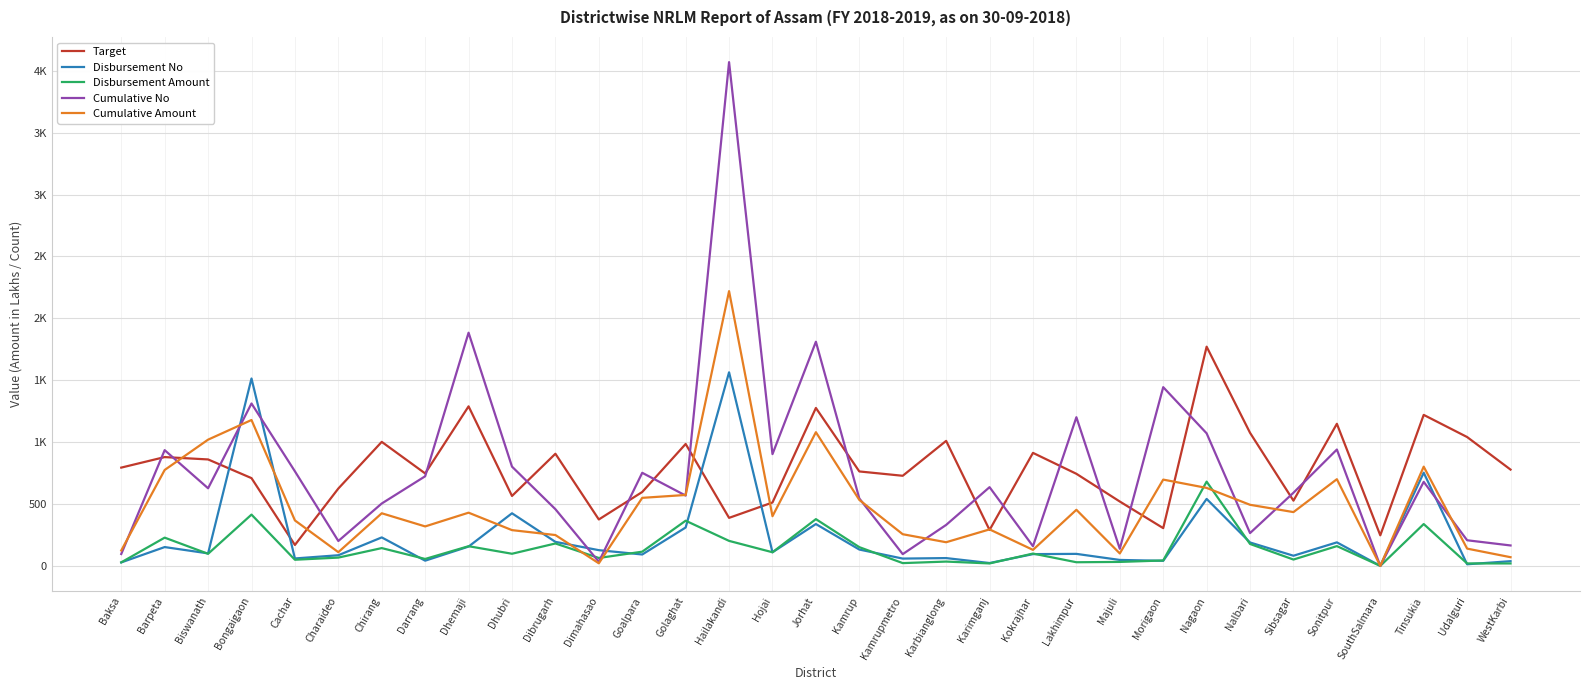

True or false: Cumulative Amount has more than 0 points higher than both neighbors.

True